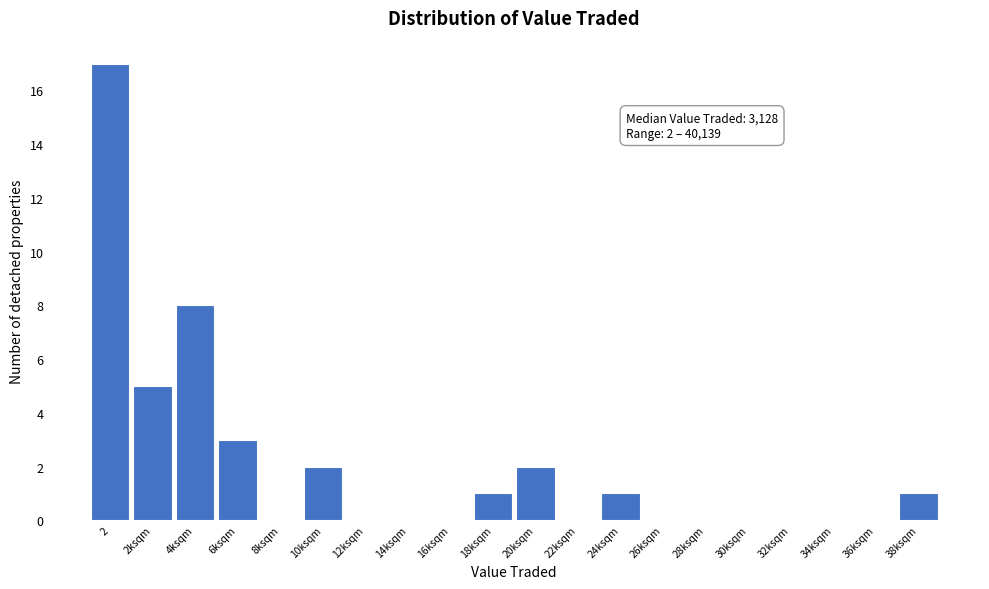

Reading left to right, extract all data points from this chart.

2=17	2ksqm=5	4ksqm=8	6ksqm=3	8ksqm=0	10ksqm=2	12ksqm=0	14ksqm=0	16ksqm=0	18ksqm=1	20ksqm=2	22ksqm=0	24ksqm=1	26ksqm=0	28ksqm=0	30ksqm=0	32ksqm=0	34ksqm=0	36ksqm=0	38ksqm=1